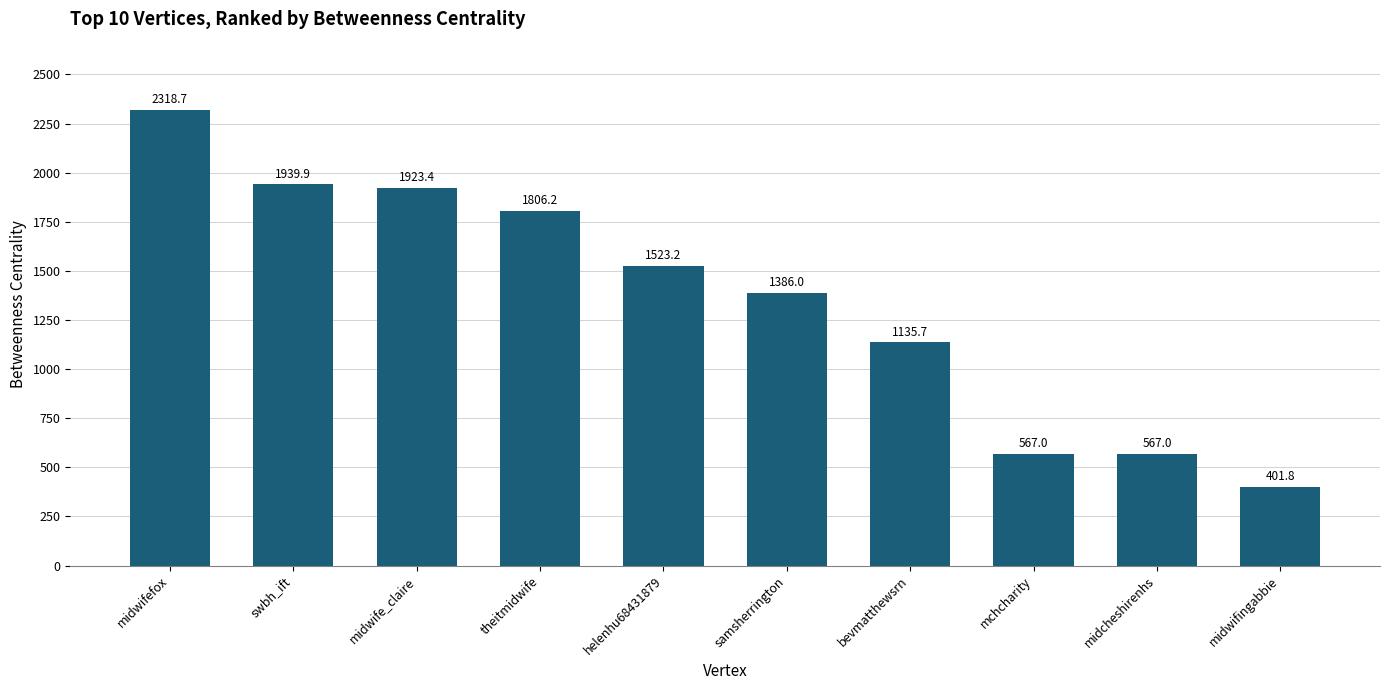

Count the number of categories in the chart.

10